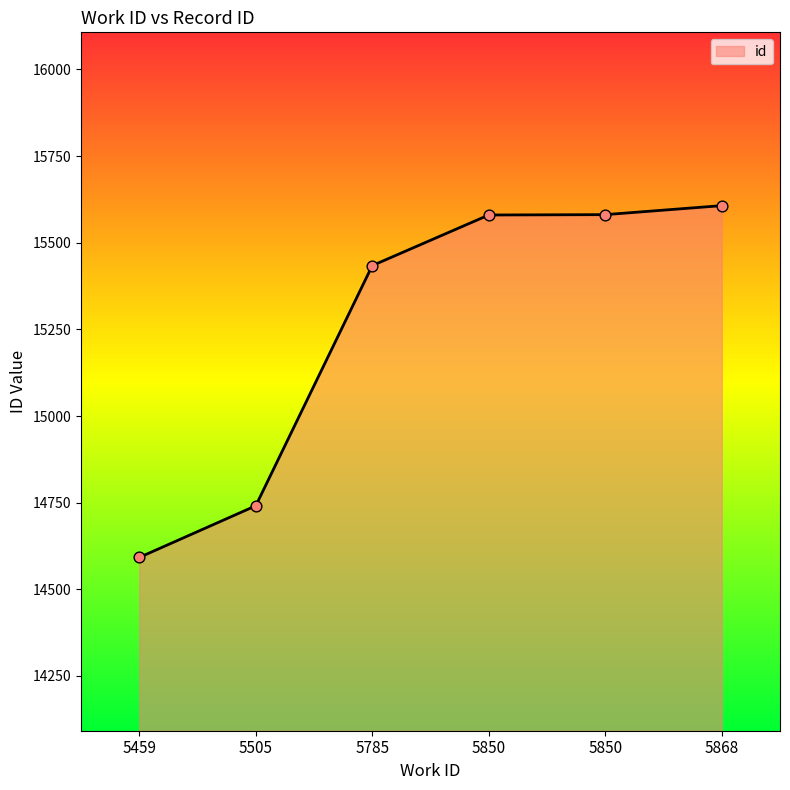

Which has a higher value, 5505 or 5868?

5868